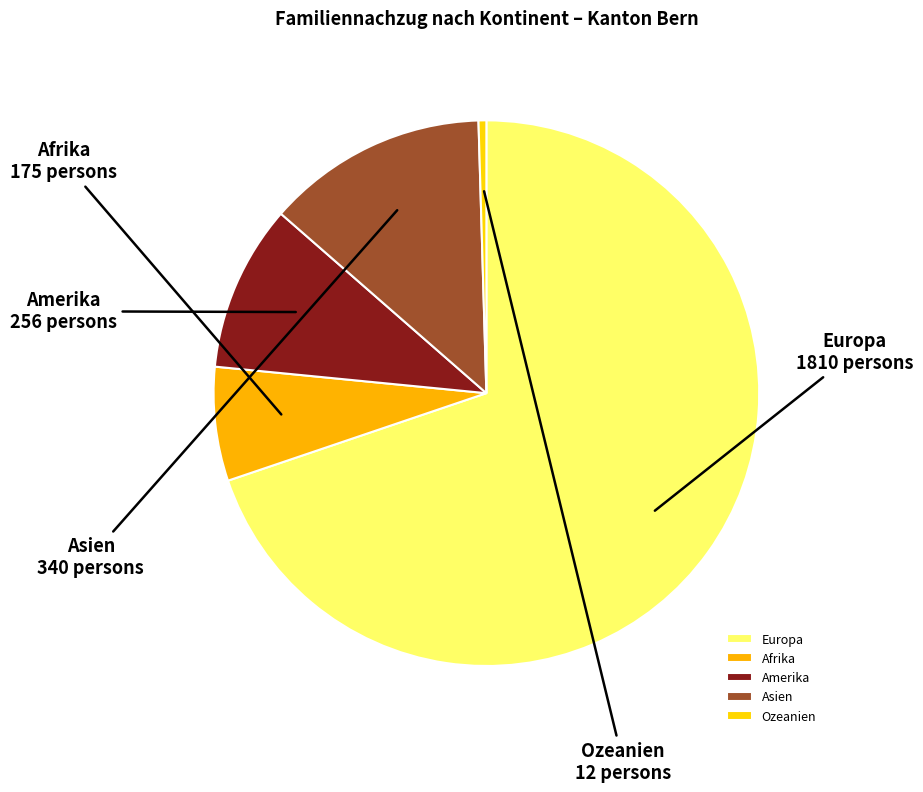

Rank the categories by value from highest to lowest.

Europa, Asien, Amerika, Afrika, Ozeanien